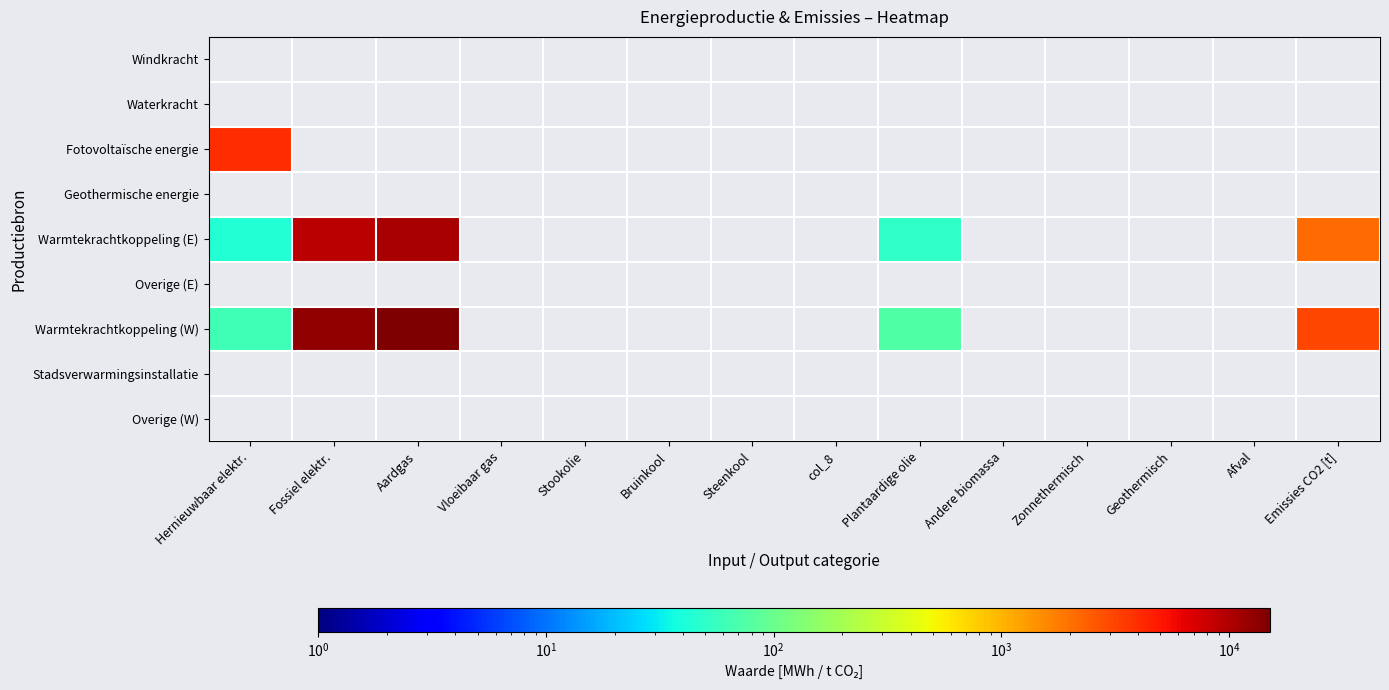

How many data points does each series have?

14